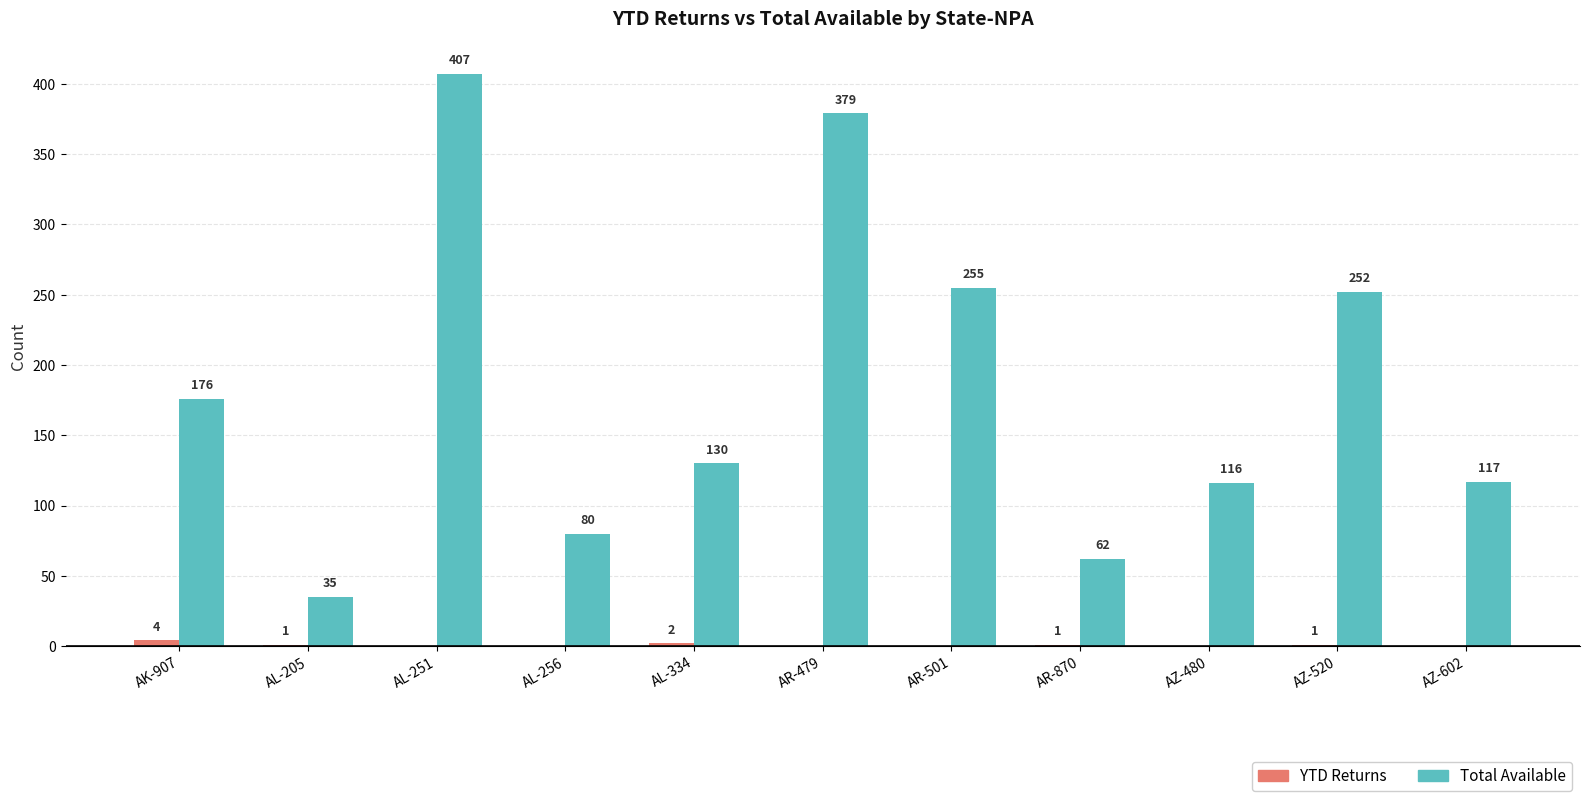

What is the greatest value displayed?

407